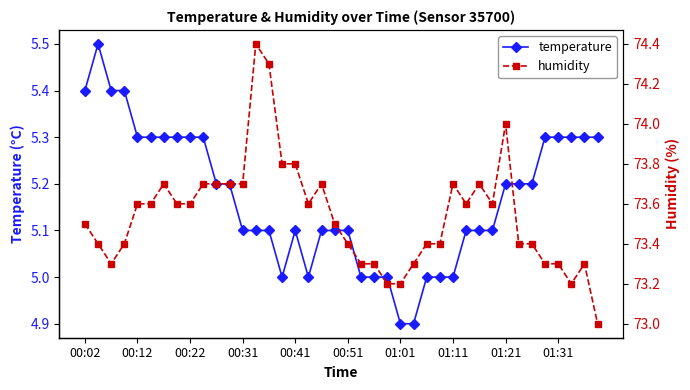

What is the lowest value of the temperature series?

4.9